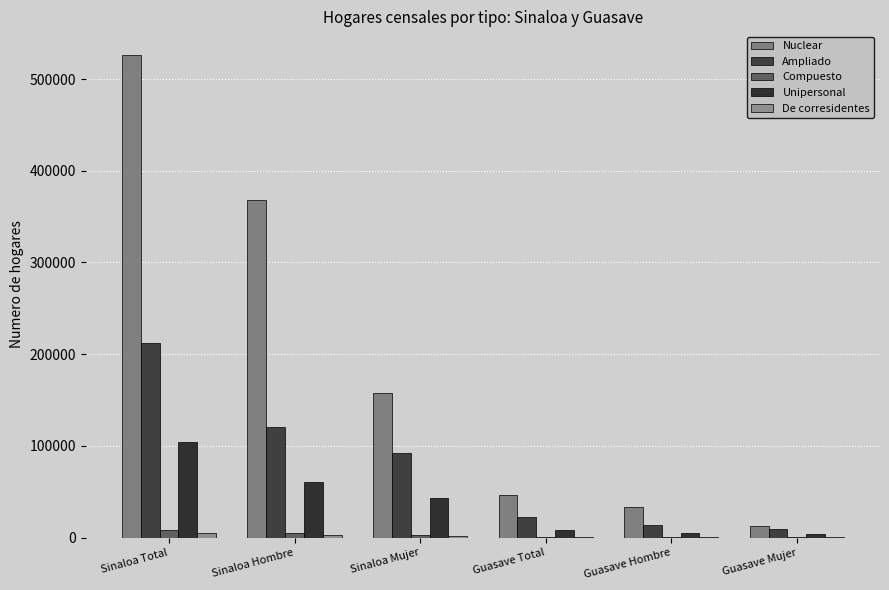

What is the sum of all De corresidentes values?

9378